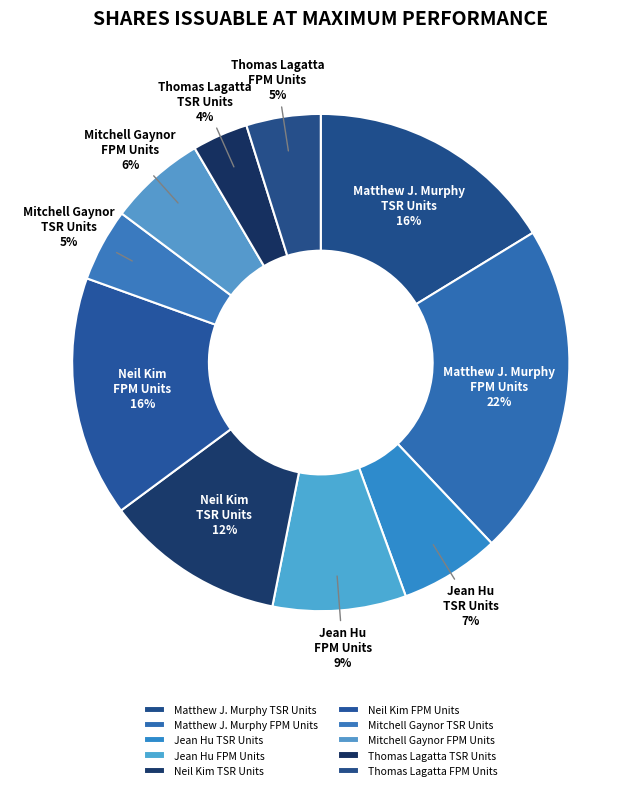

How many segments does this pie chart have?

10